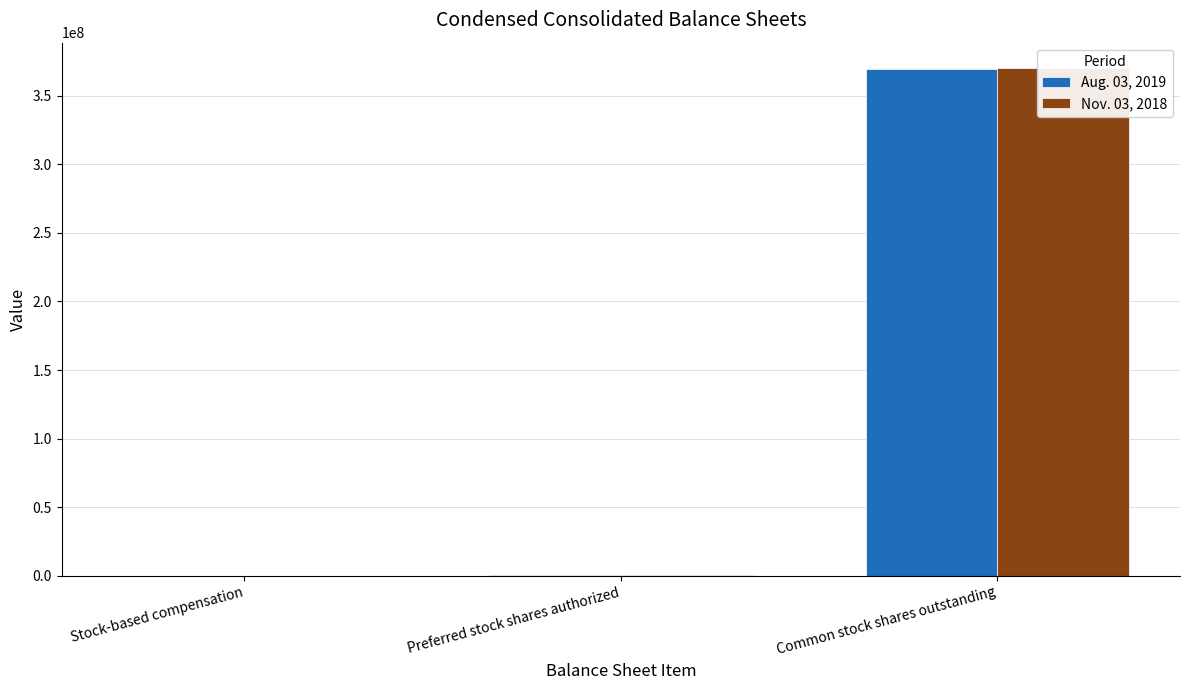

Are the bars horizontal?

No